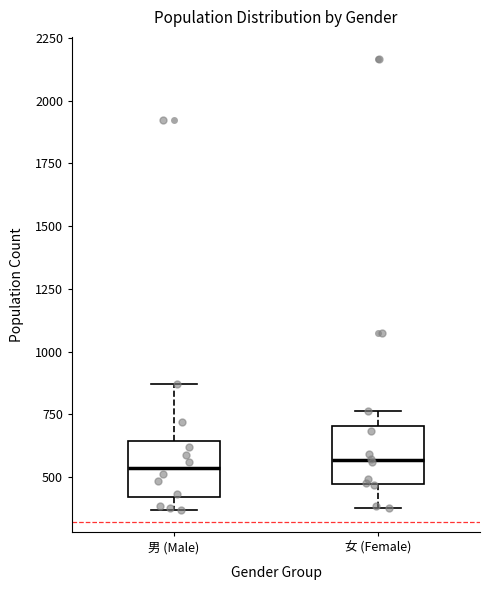

Where is the upper edge of the box for 女 (Female) on the y-axis? The values are not printed on the chart, so give them approximately, as read against the axis.

700